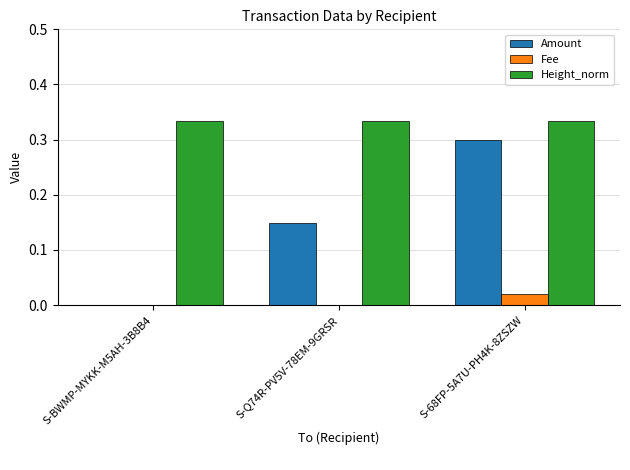

The value of Amount at S-BWMP-MYKK-M5AH-3B8B4 is -0.1. True or false?

False